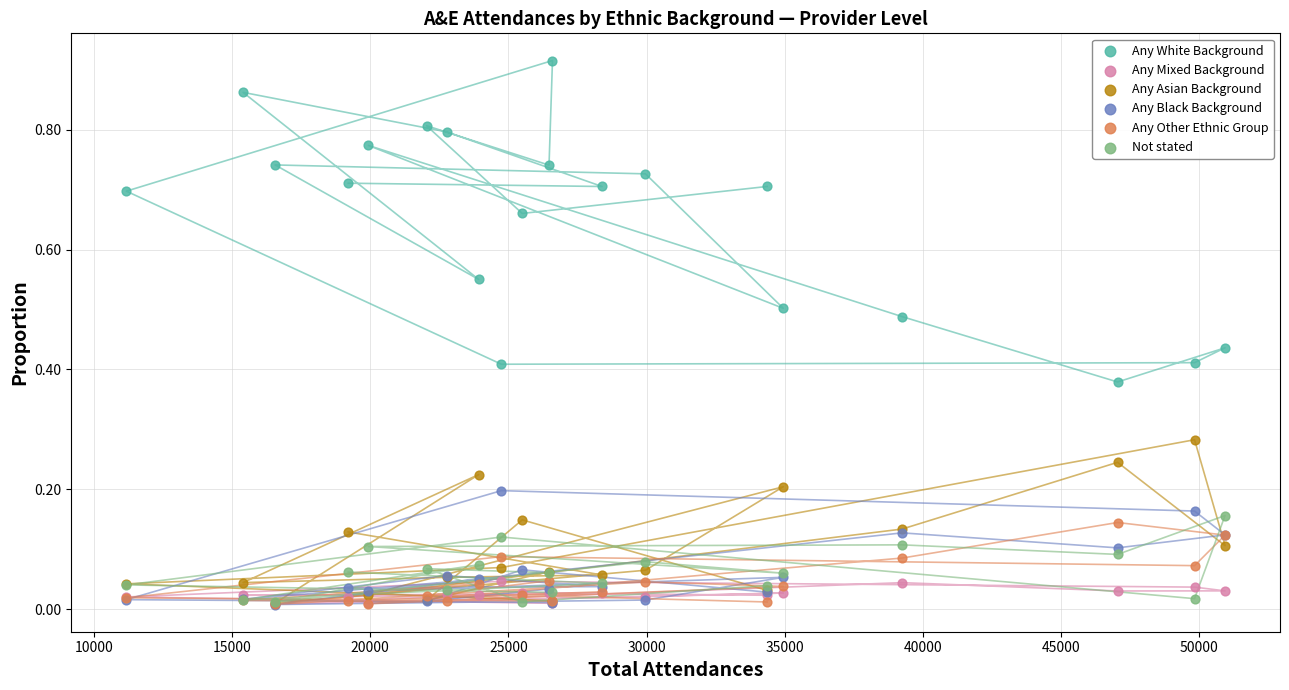

What are all the series names shown in the legend?

Any White Background, Any Mixed Background, Any Asian Background, Any Black Background, Any Other Ethnic Group, Not stated